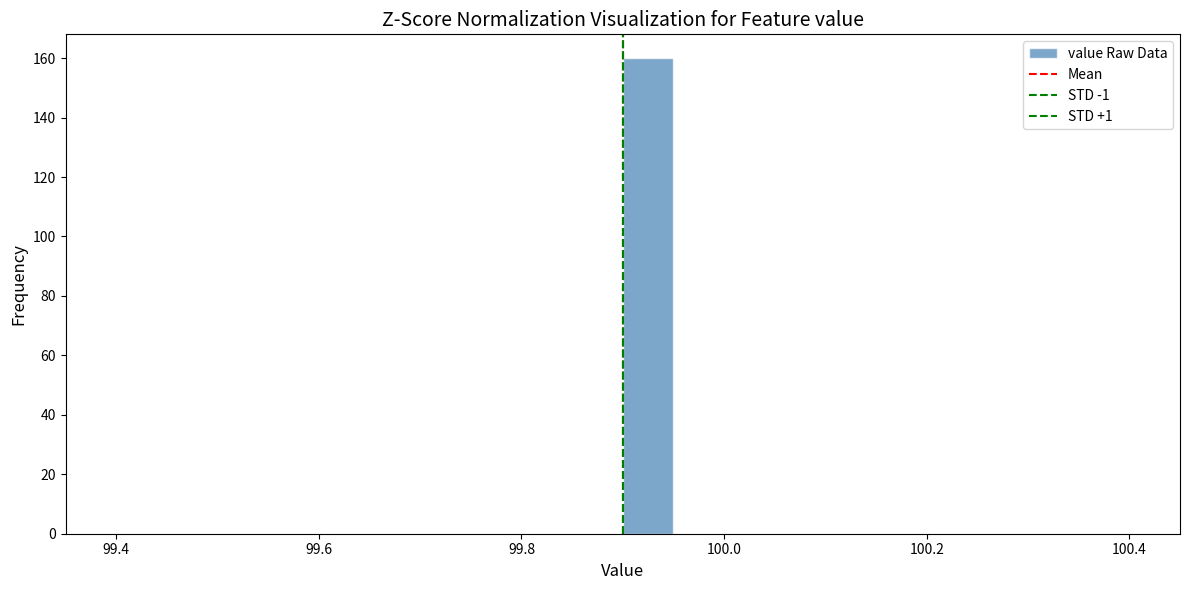

Read against the x-axis, roughly where is the centre of the tallest bar?

99.92